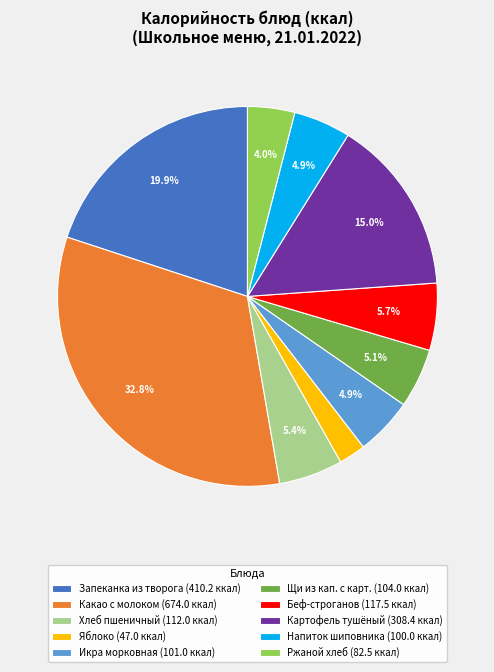

How many segments does this pie chart have?

10